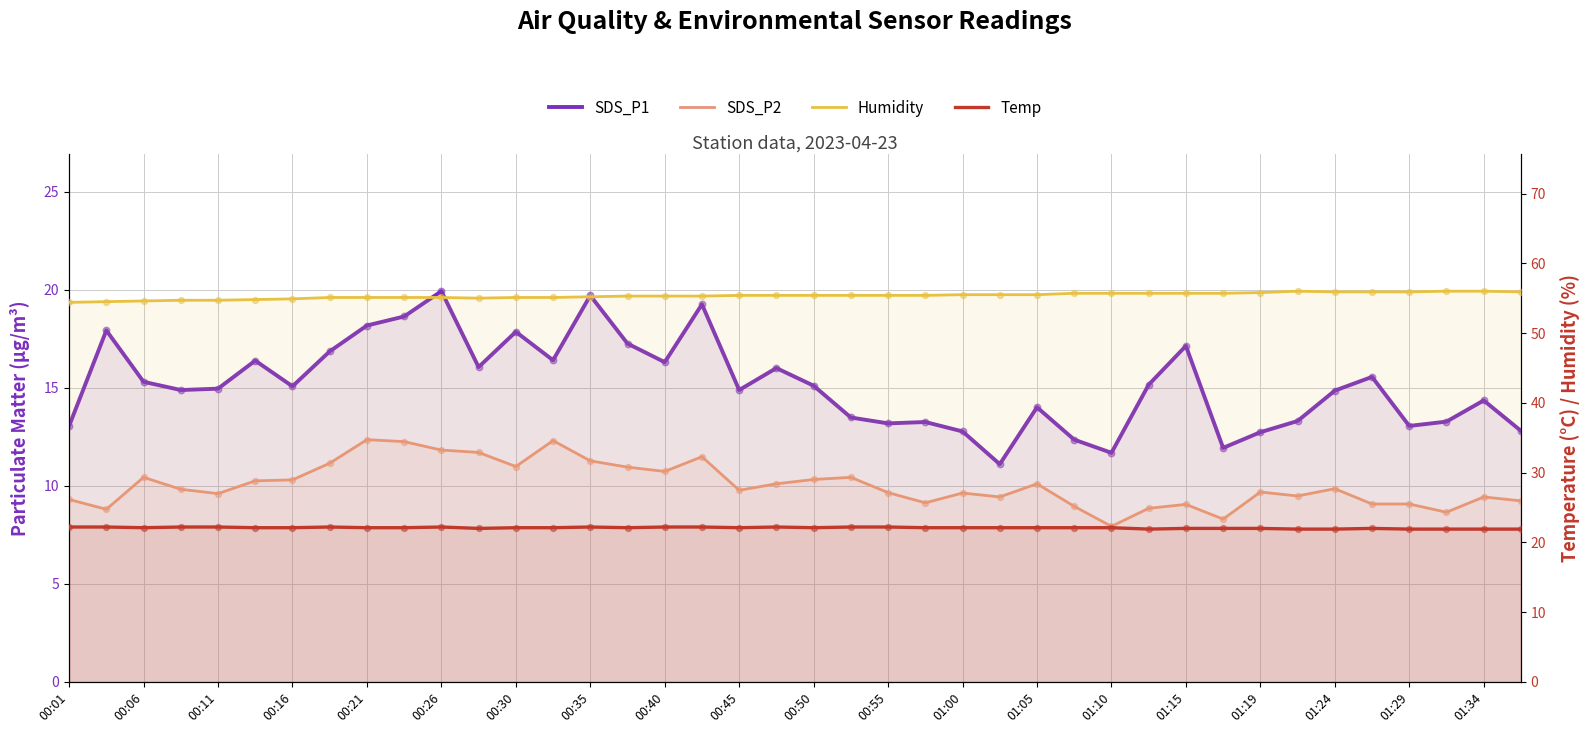

What are all the series names shown in the legend?

SDS_P1, SDS_P2, Humidity, Temp